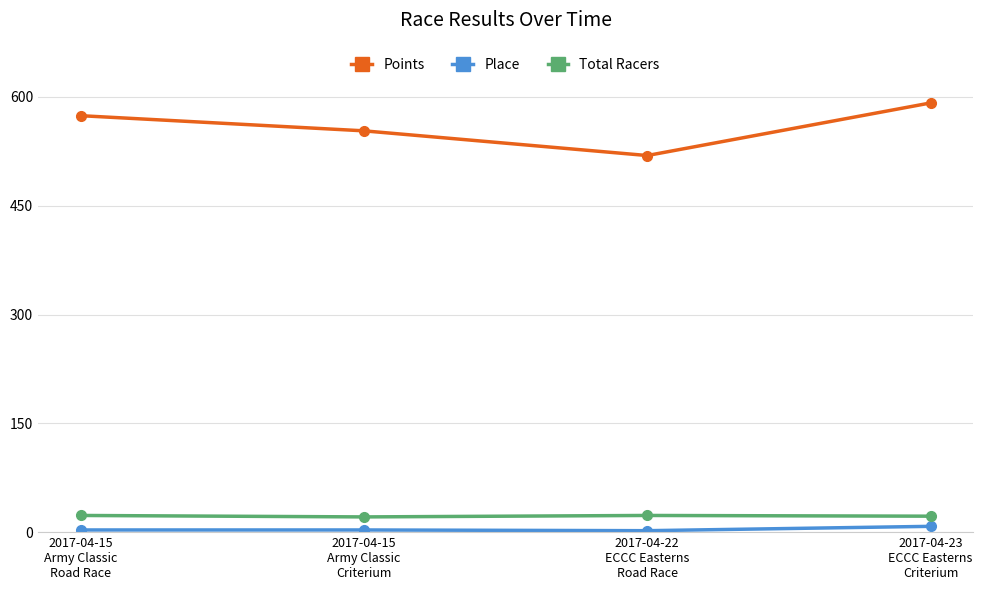

What is the difference between the Total Racers values at 2017-04-22
ECCC Easterns
Road Race and 2017-04-23
ECCC Easterns
Criterium?

1.0